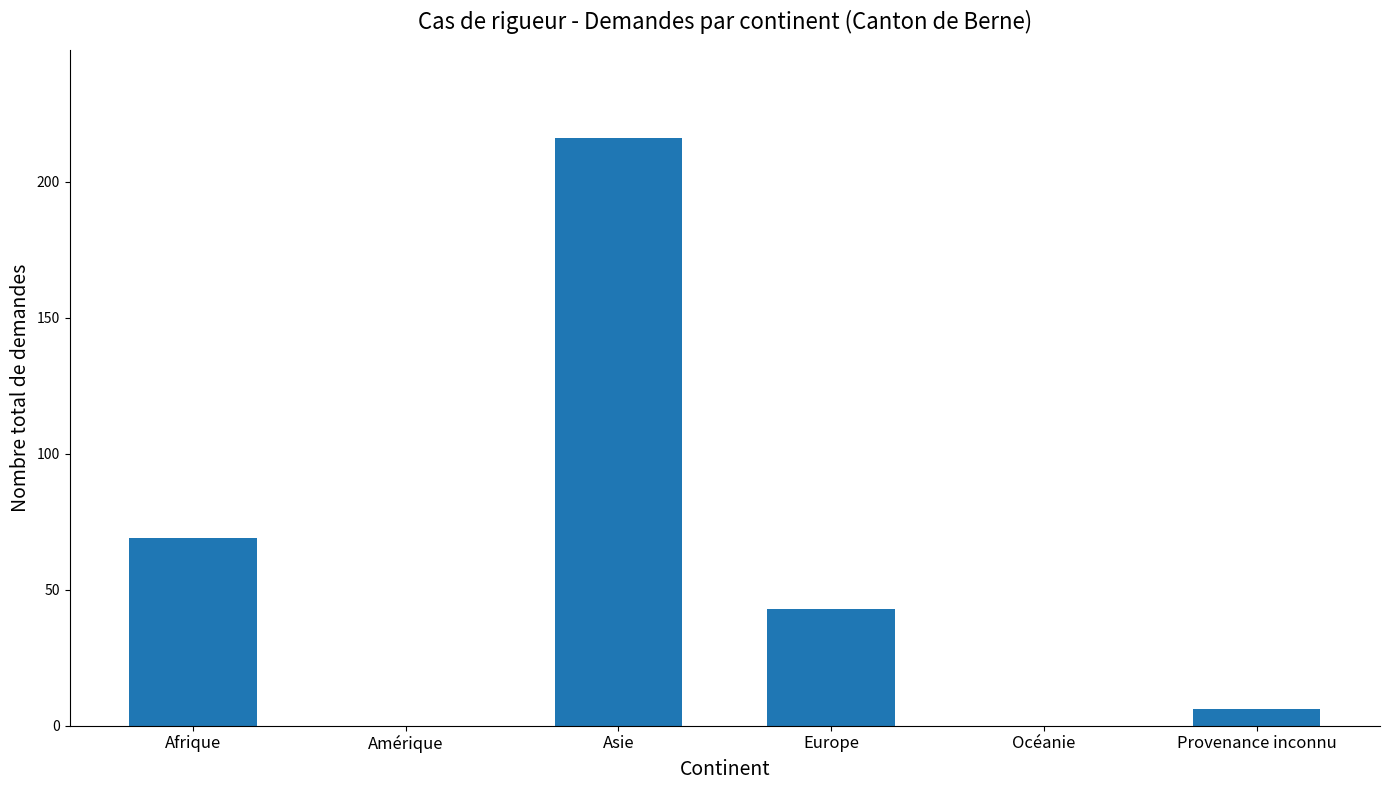

What is the difference between the values at Provenance inconnu and Afrique?

63